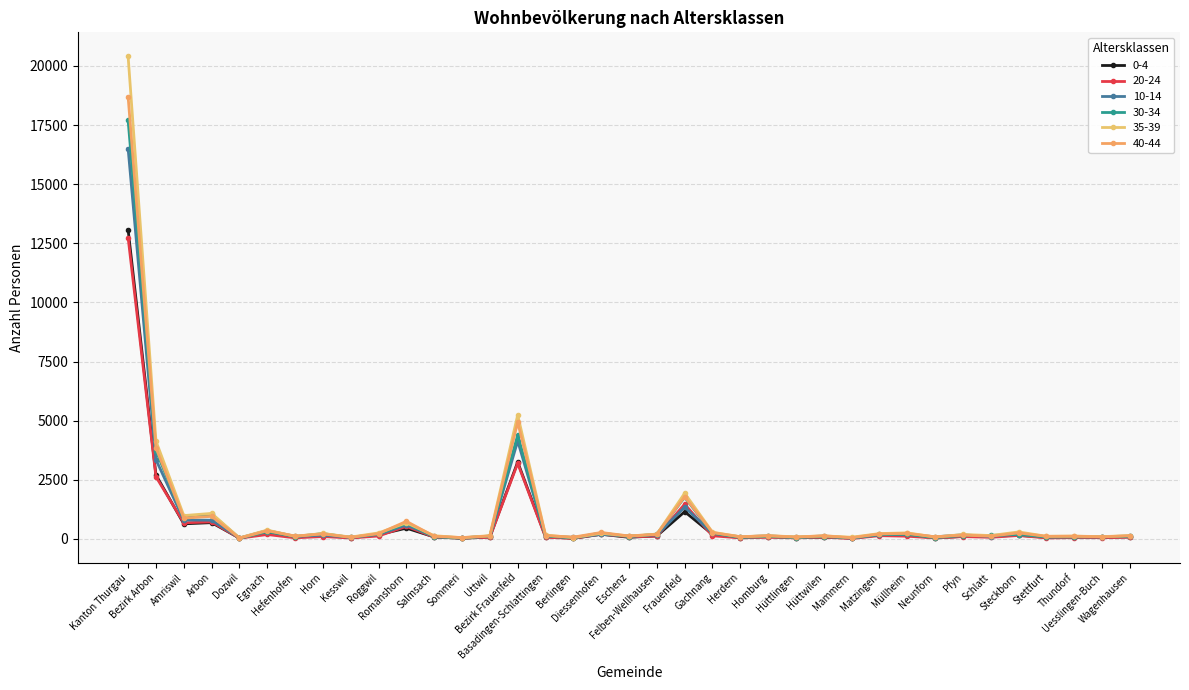

Is the value of 40-44 at Wagenhausen greater than the value of 30-34 at Stettfurt?

Yes